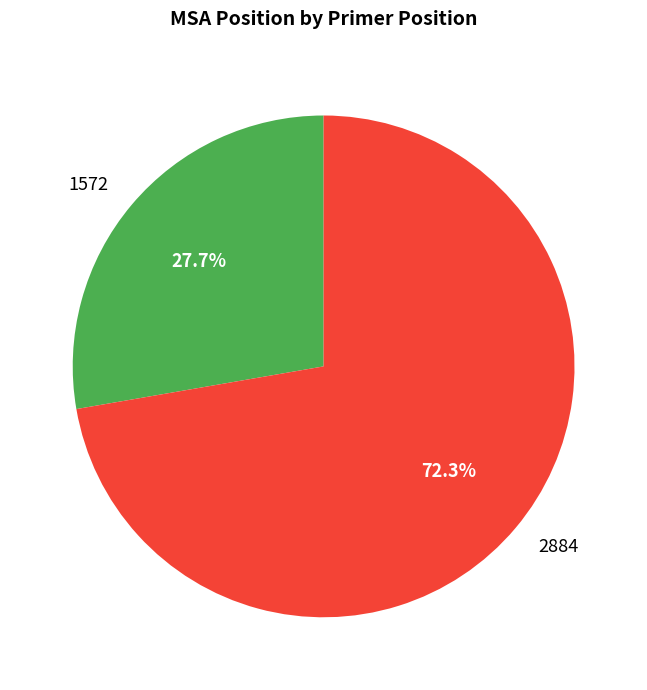

To the nearest percent, what is the difference between the largest and smallest slice percentages?

45%